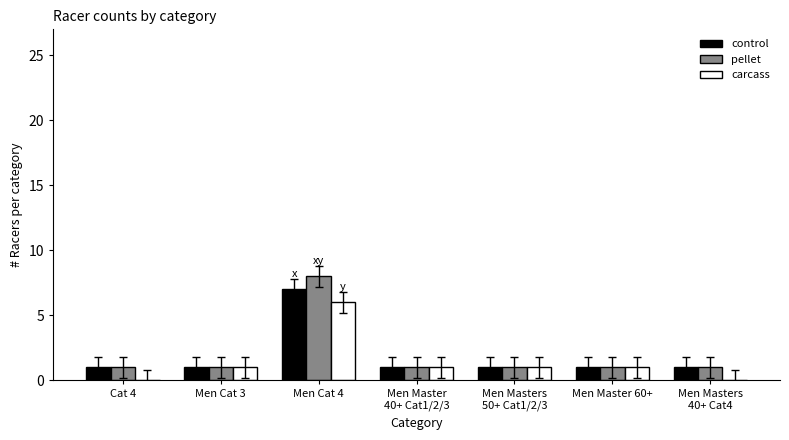

Is the value of pellet at Men Cat 4 greater than the value of carcass at Men Master
40+ Cat1/2/3?

Yes